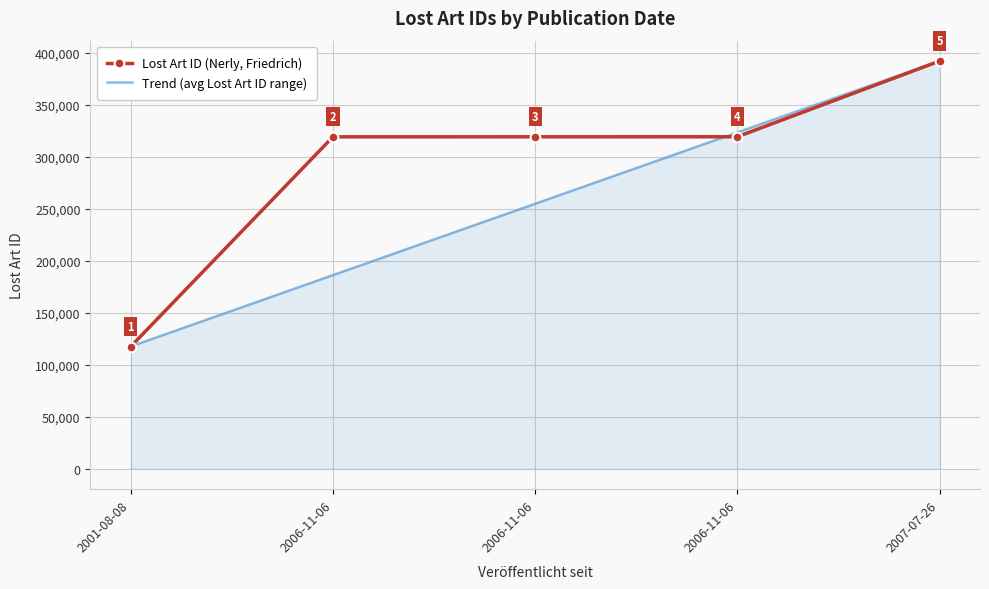

What are all the series names shown in the legend?

Lost Art ID (Nerly, Friedrich), Trend (avg Lost Art ID range)